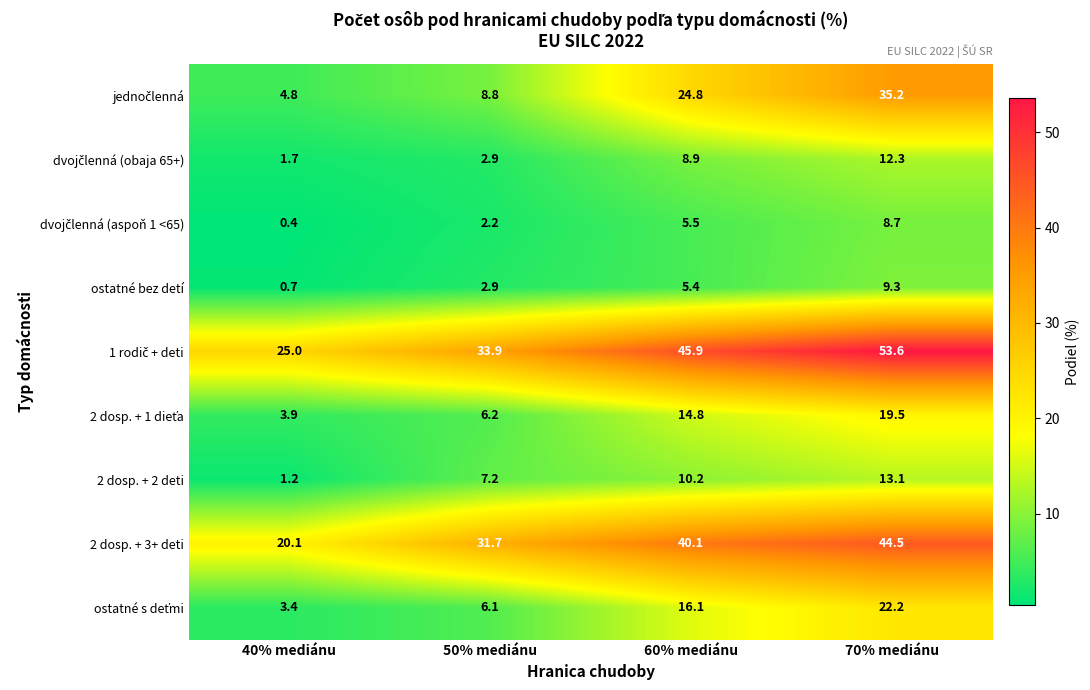

What is the maximum value shown in the chart?

53.6